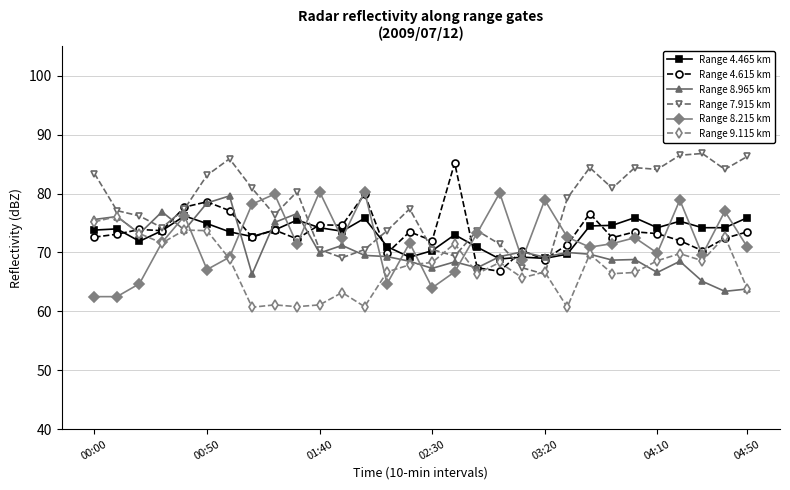

True or false: Range 4.465 km has more than 2 interior local peaks.

True